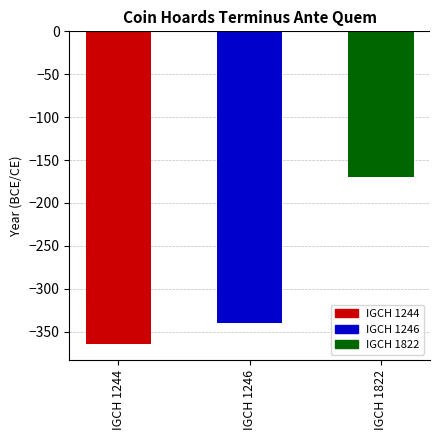

What is the value of the 3rd bar from the left?

-170